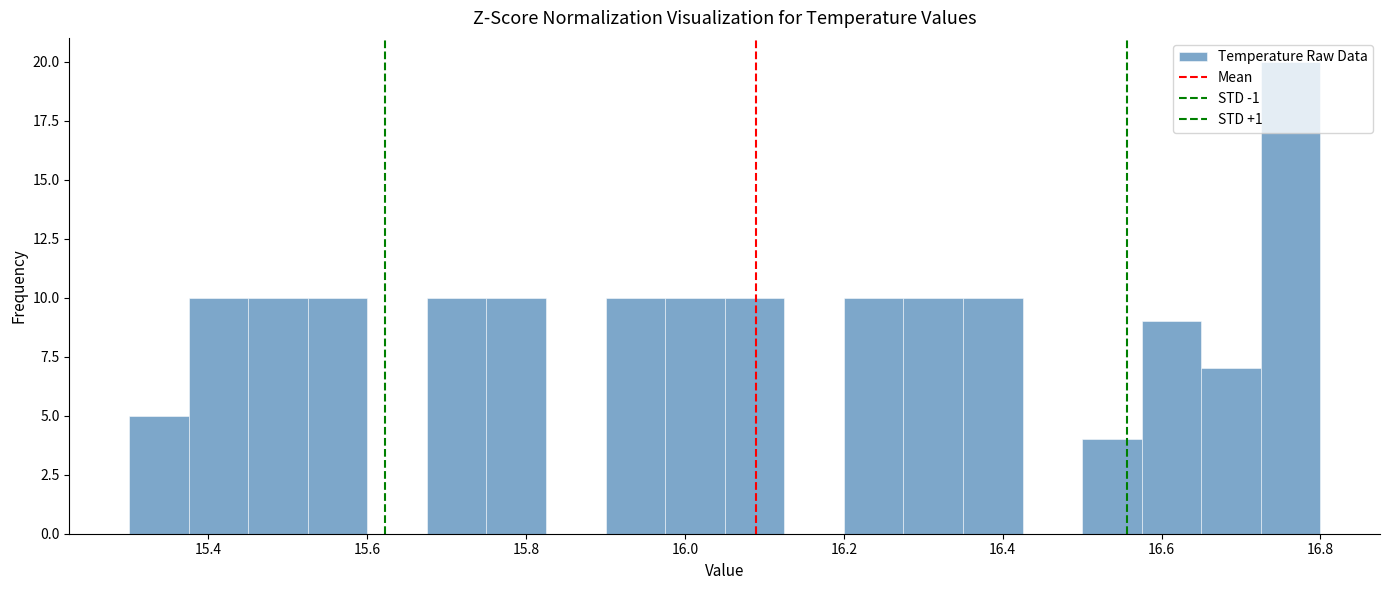

Around what value on the x-axis is the tallest bar? Give the approximate position of its centre, as read against the axis.

16.76